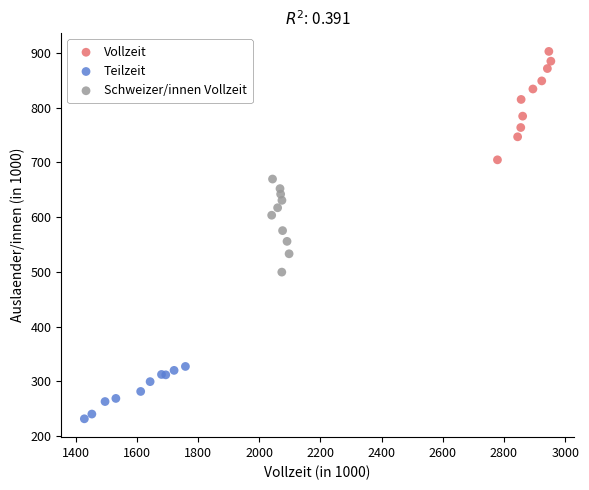

Which series reaches the minimum Y coordinate?

Teilzeit